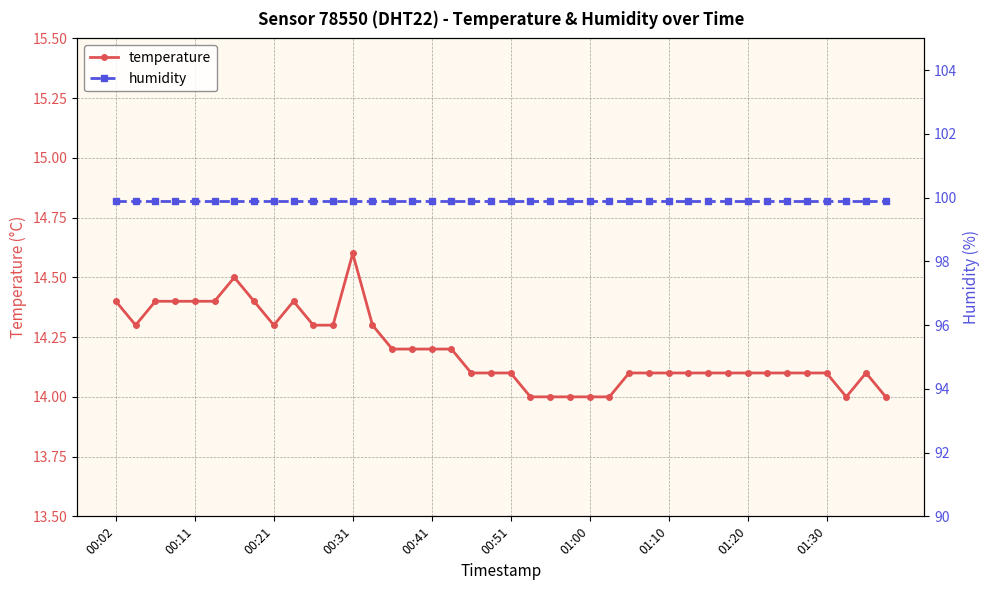

True or false: humidity and temperature cross at least once.

False